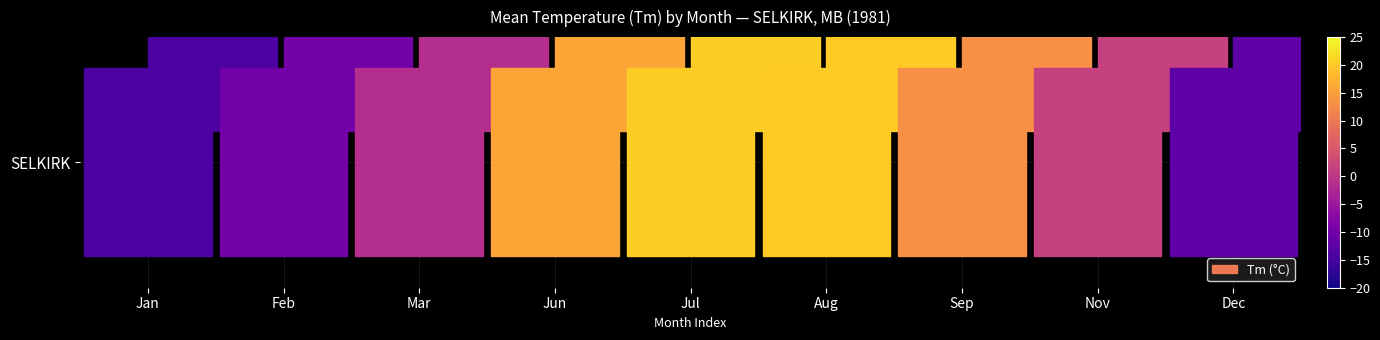

What is the change in value from Mar to Sep?

+14.6